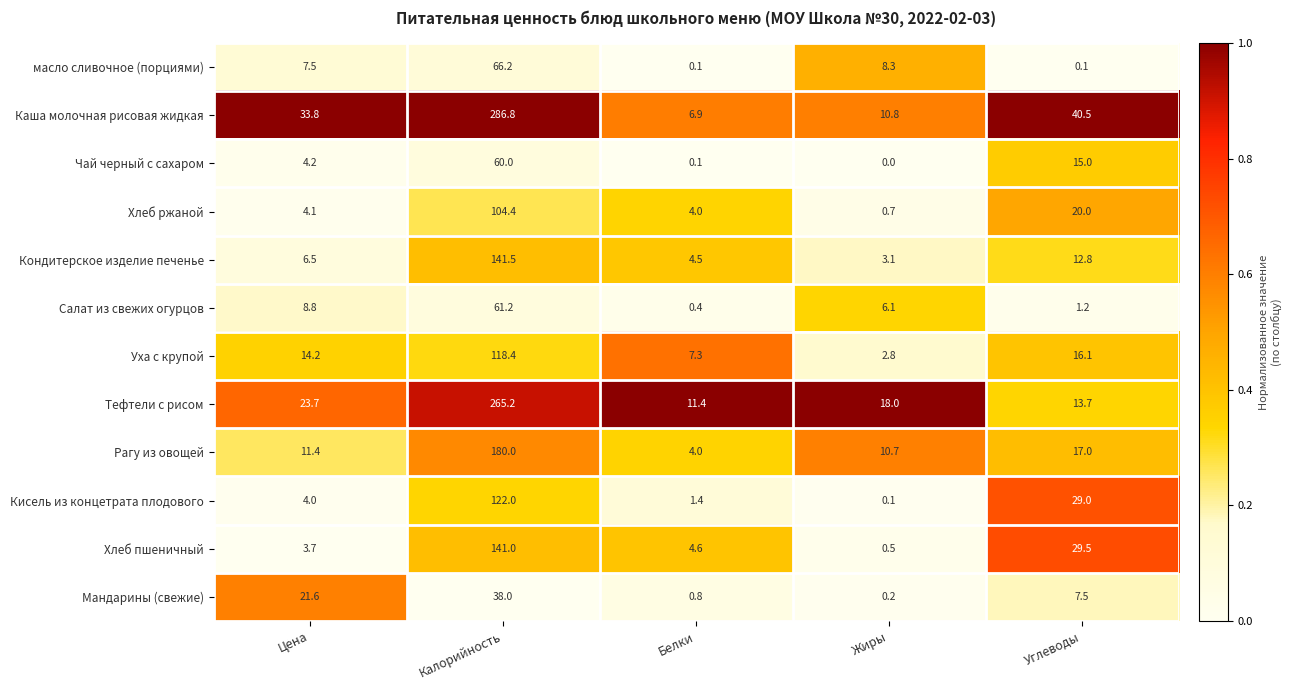

What is the greatest value displayed?

286.8